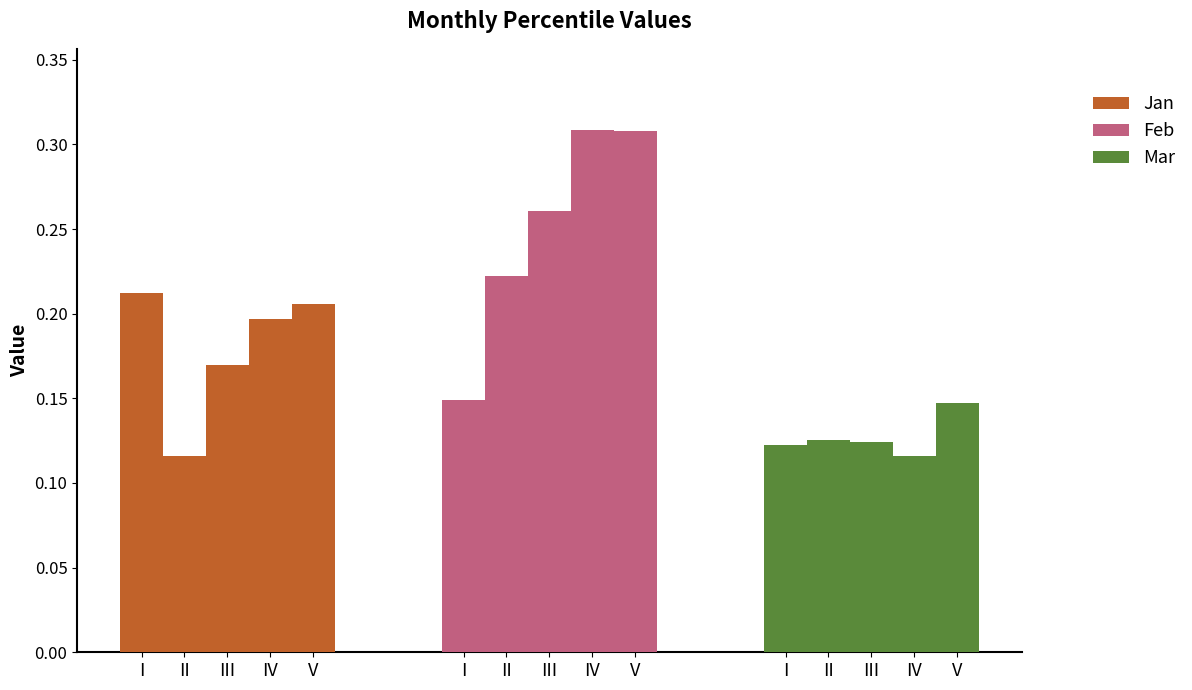

List the series in order of their peak value, highest first.

Feb, Jan, Mar